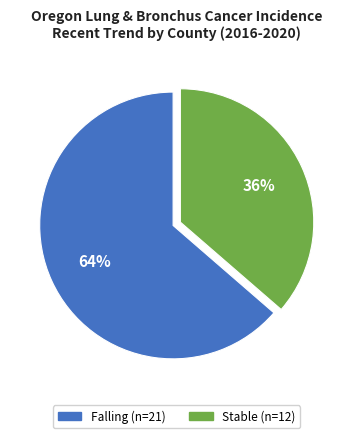

To the nearest percent, what is the average slice percentage?

50%